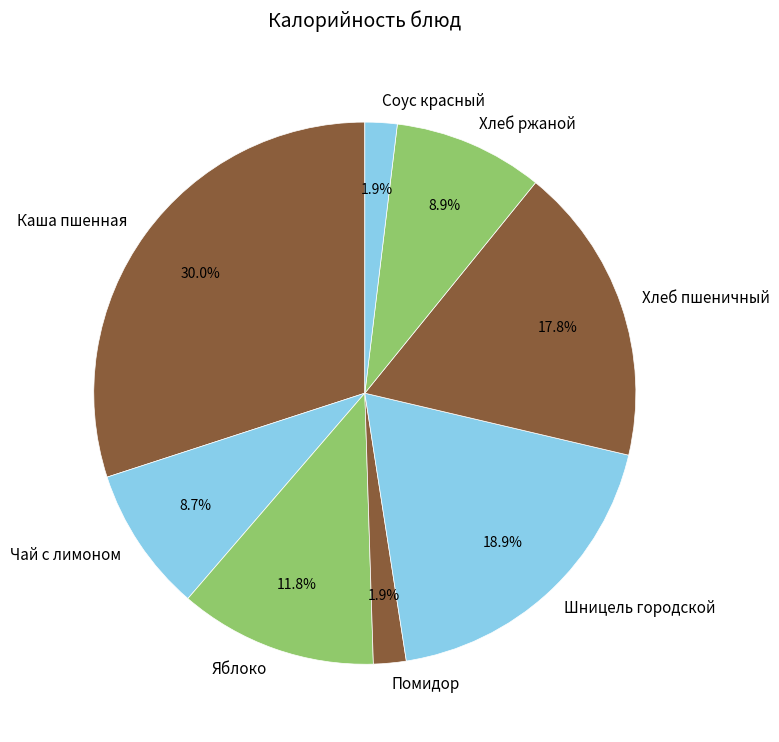

Which has a higher value, Шницель городской or Яблоко?

Шницель городской